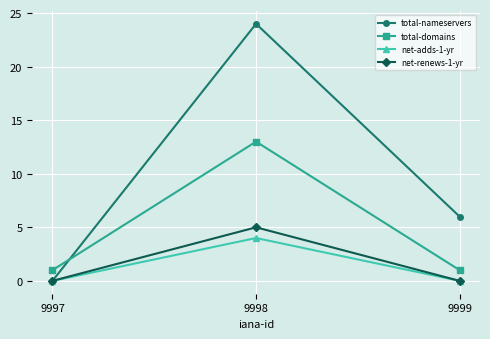

What is the highest value of the net-adds-1-yr series?

4